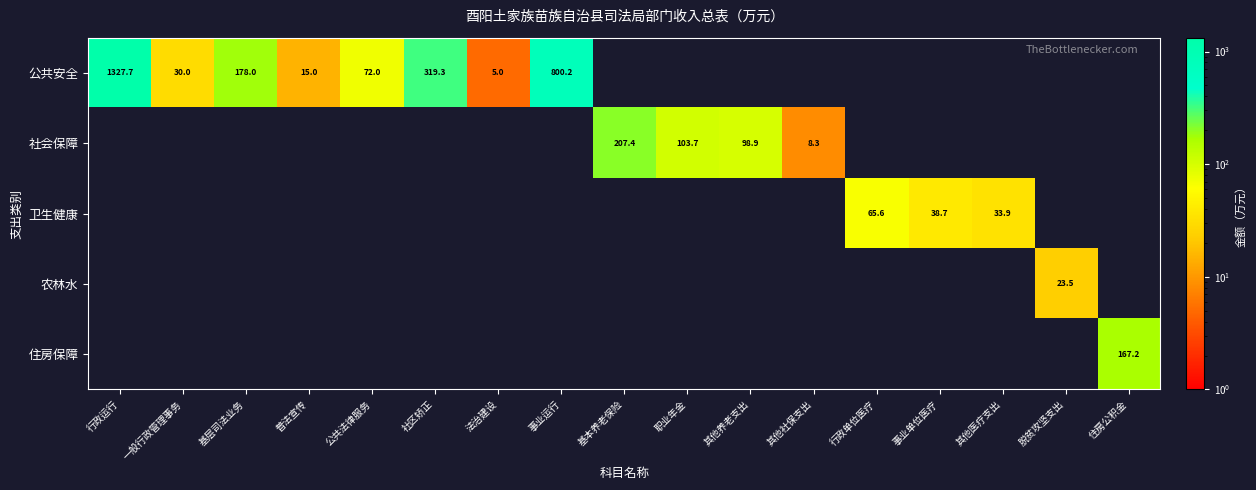

The 公共安全 series shows 72.0 at 公共法律服务. True or false?

True